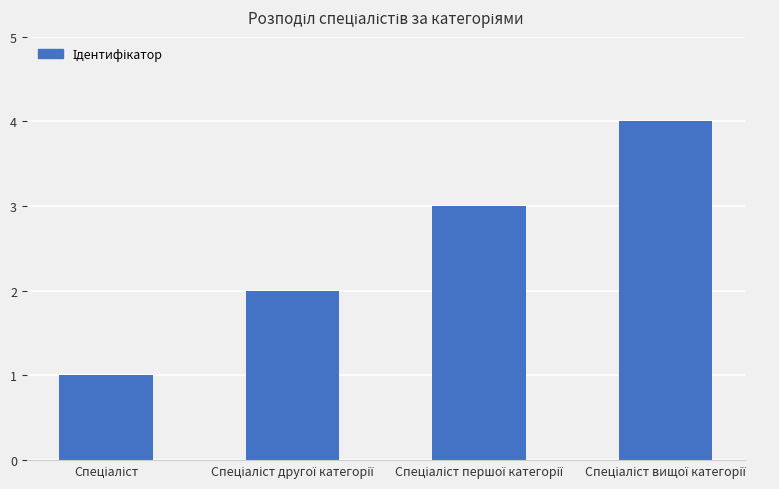

What is the greatest value displayed?

4